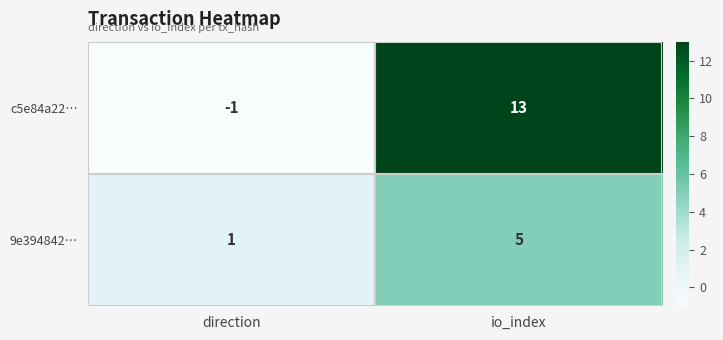

Count the number of data series in this chart.

2